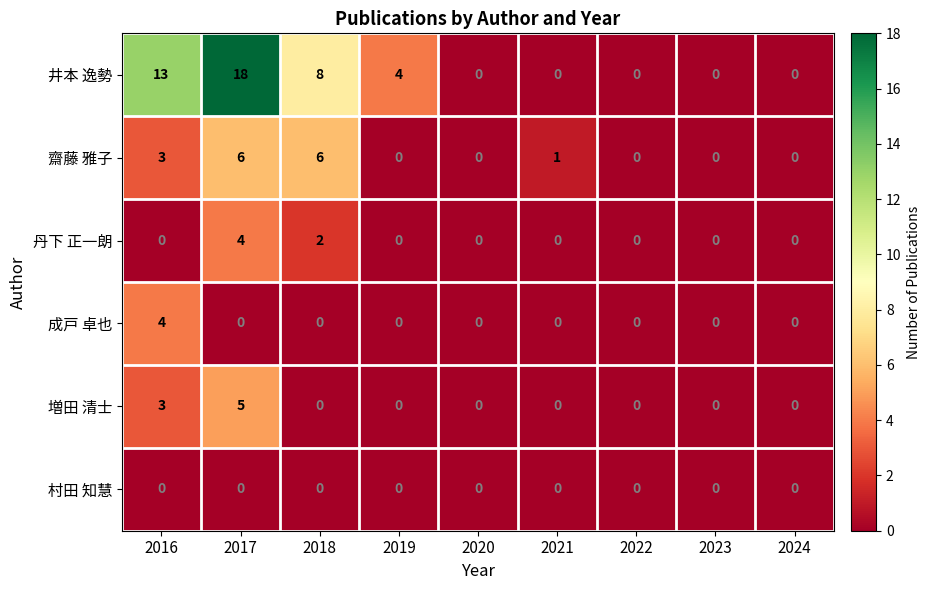

The value of 増田 清士 at 2020 is 3. True or false?

False